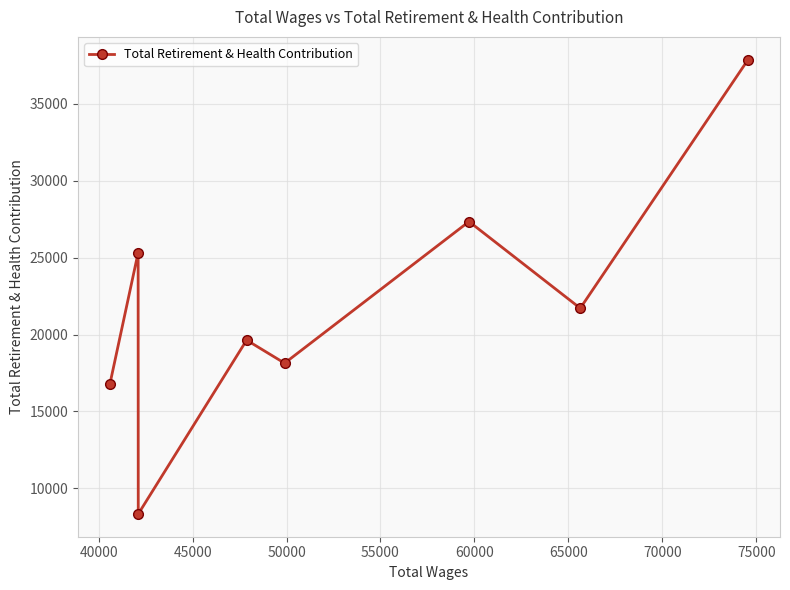

How many points are lower than both their immediate neighbors (excluding endpoints)?

3